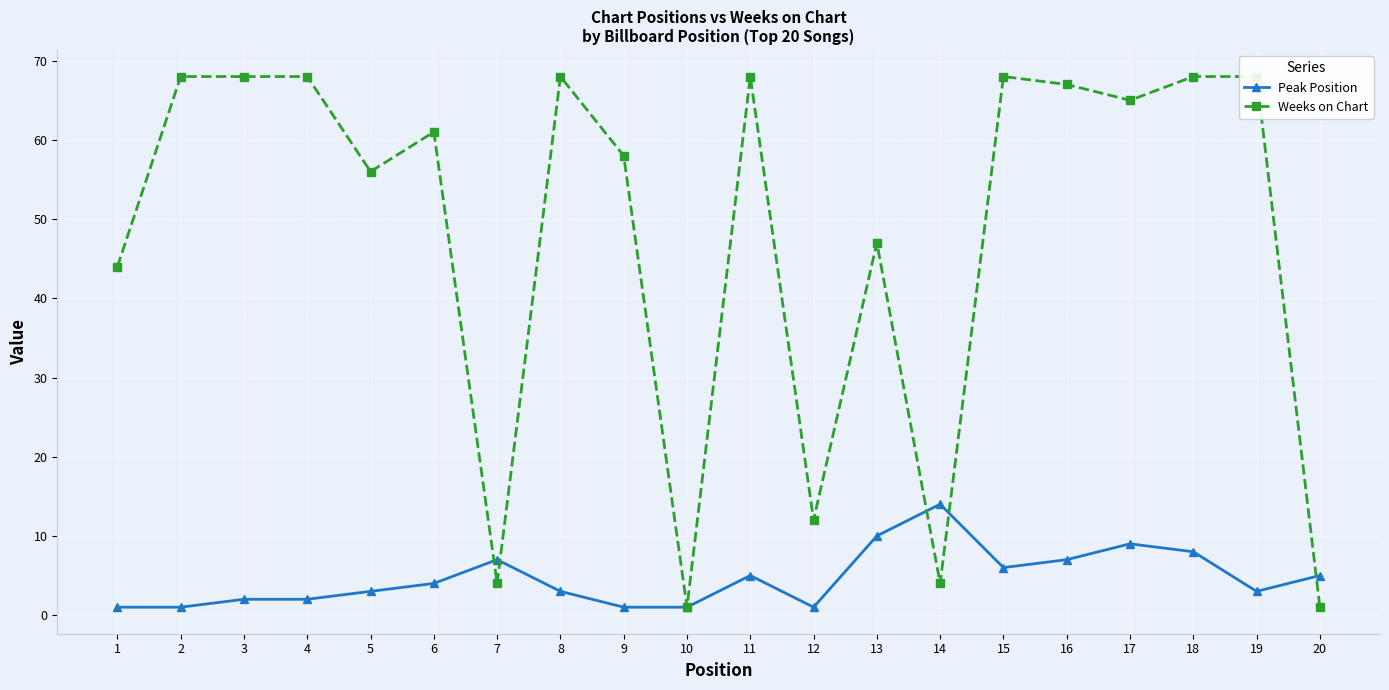

Is it true that Peak Position equals 9 at 16?

False